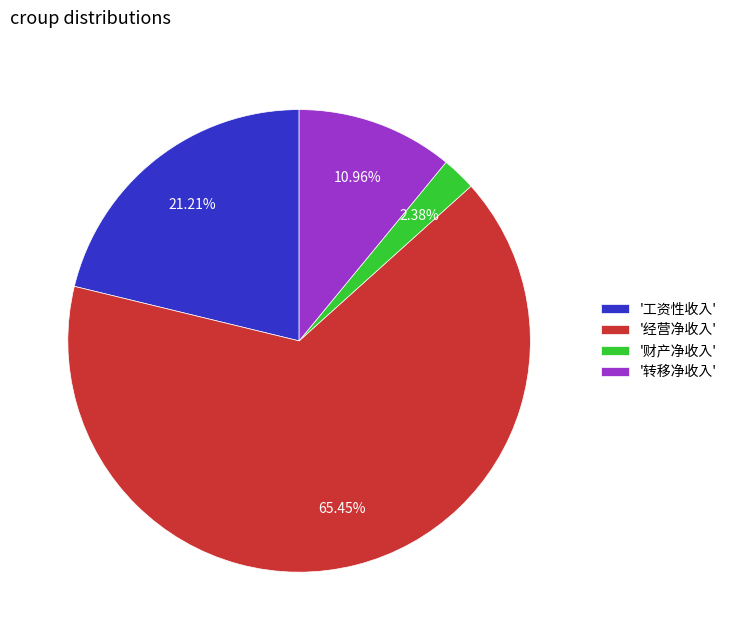

Rank the categories by value from lowest to highest.

'财产净收入', '转移净收入', '工资性收入', '经营净收入'